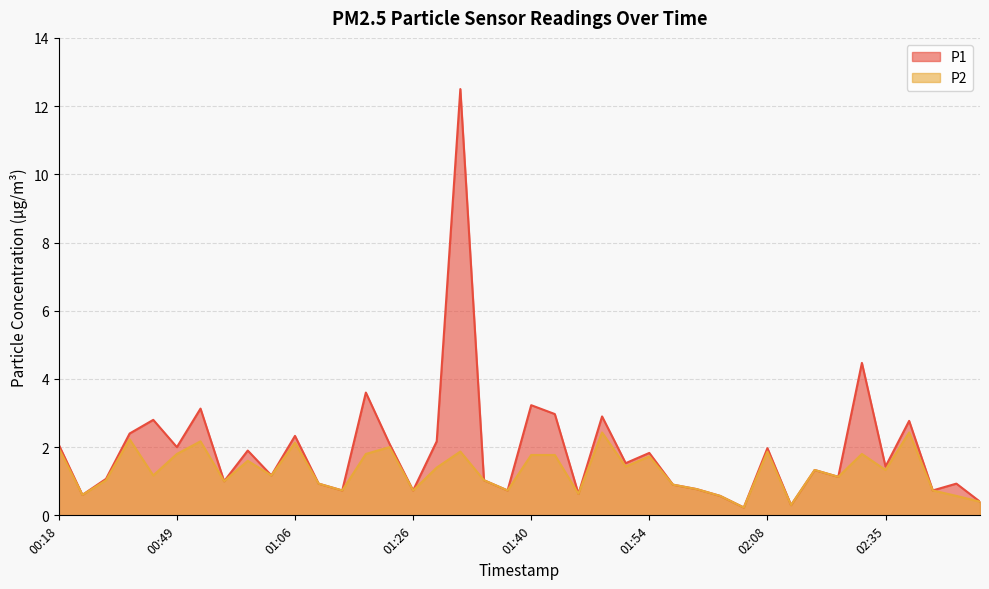

Reading left to right, what are all the values shown in this chart?

P1: 00:18=2.1	00:21=0.6	00:41=1.1	00:43=2.4	00:46=2.8	00:49=2.0	00:52=3.1	00:55=1.0	01:00=1.9	01:03=1.2	01:06=2.3	01:09=0.9	01:12=0.7	01:14=3.6	01:23=2.1	01:26=0.7	01:28=2.2	01:31=12.5	01:35=1.0	01:38=0.7	01:40=3.2	01:43=3.0	01:46=0.6	01:49=2.9	01:52=1.5	01:54=1.8	01:57=0.9	02:00=0.8	02:03=0.6	02:05=0.2	02:08=2.0	02:11=0.3	02:14=1.3	02:17=1.1	02:20=4.5	02:35=1.4	02:38=2.8	02:41=0.7	02:44=0.9	02:47=0.4
P2: 00:18=2.0	00:21=0.6	00:41=1.0	00:43=2.2	00:46=1.2	00:49=1.8	00:52=2.2	00:55=1.0	01:00=1.6	01:03=1.2	01:06=2.1	01:09=0.9	01:12=0.7	01:14=1.8	01:23=2.0	01:26=0.7	01:28=1.4	01:31=1.9	01:35=1.0	01:38=0.7	01:40=1.8	01:43=1.8	01:46=0.6	01:49=2.4	01:52=1.4	01:54=1.7	01:57=0.9	02:00=0.8	02:03=0.6	02:05=0.2	02:08=1.9	02:11=0.3	02:14=1.3	02:17=1.1	02:20=1.8	02:35=1.3	02:38=2.4	02:41=0.7	02:44=0.6	02:47=0.4